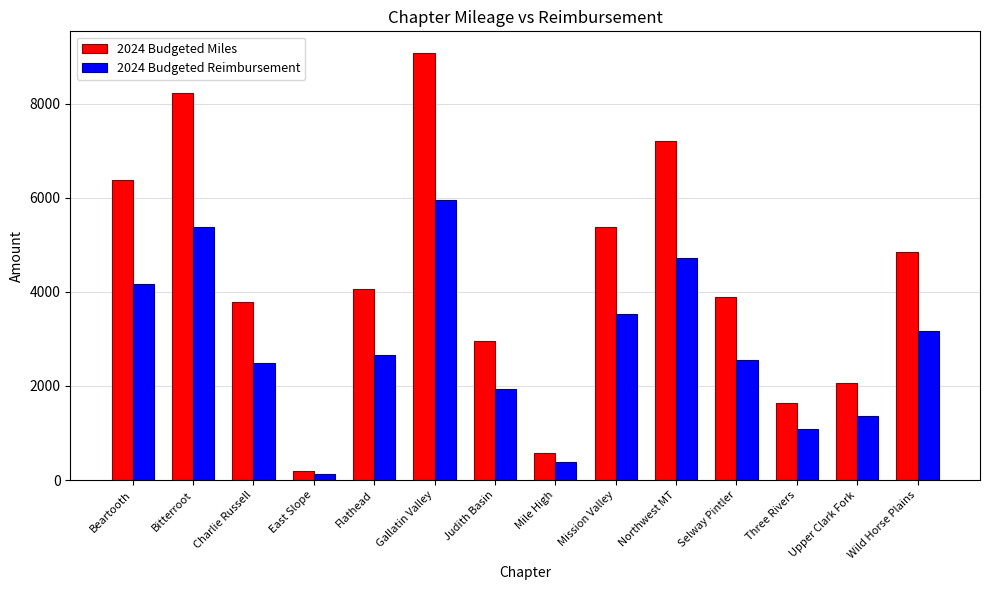

What is the difference between the highest and lowest values at Selway Pintler?

1346.1